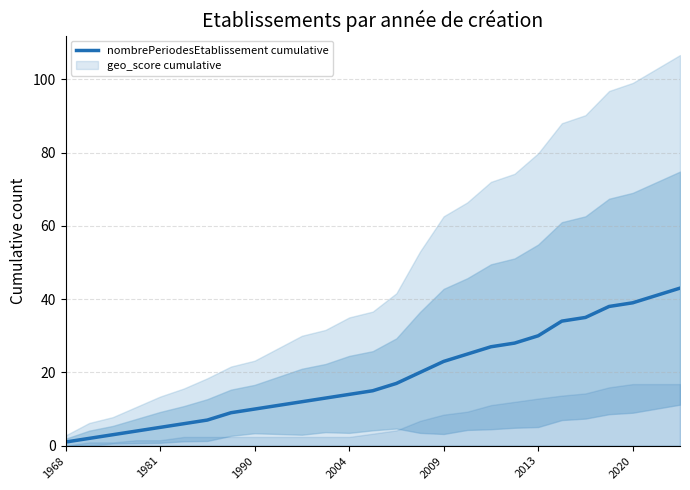

The chart shows a value of 34 at 21. True or false?

True